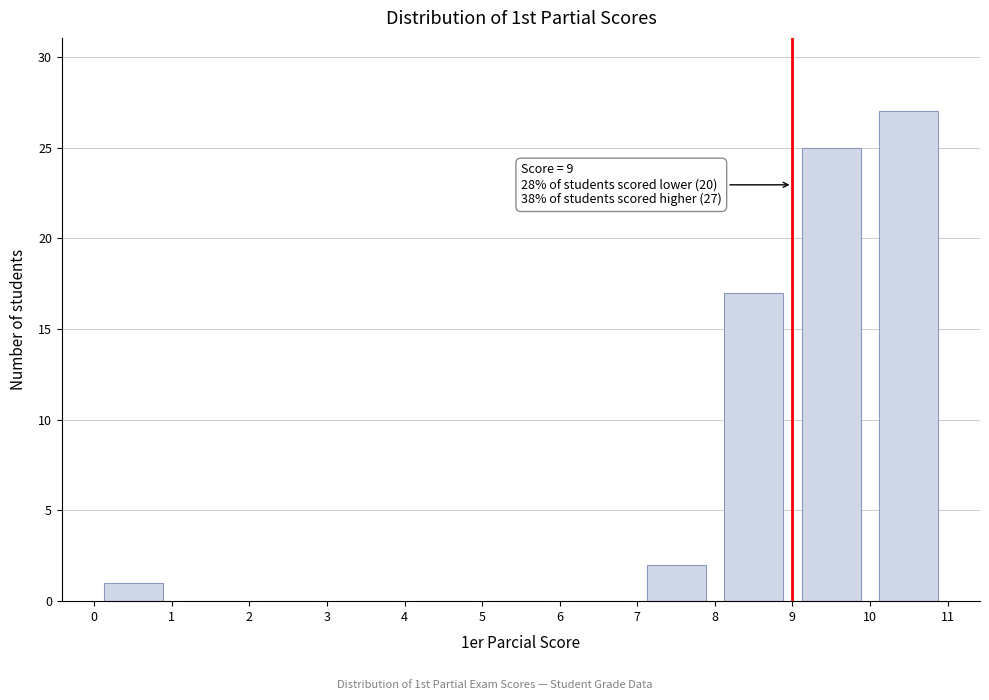

Over which range of the x-axis is the bar tallest?

10 to 11